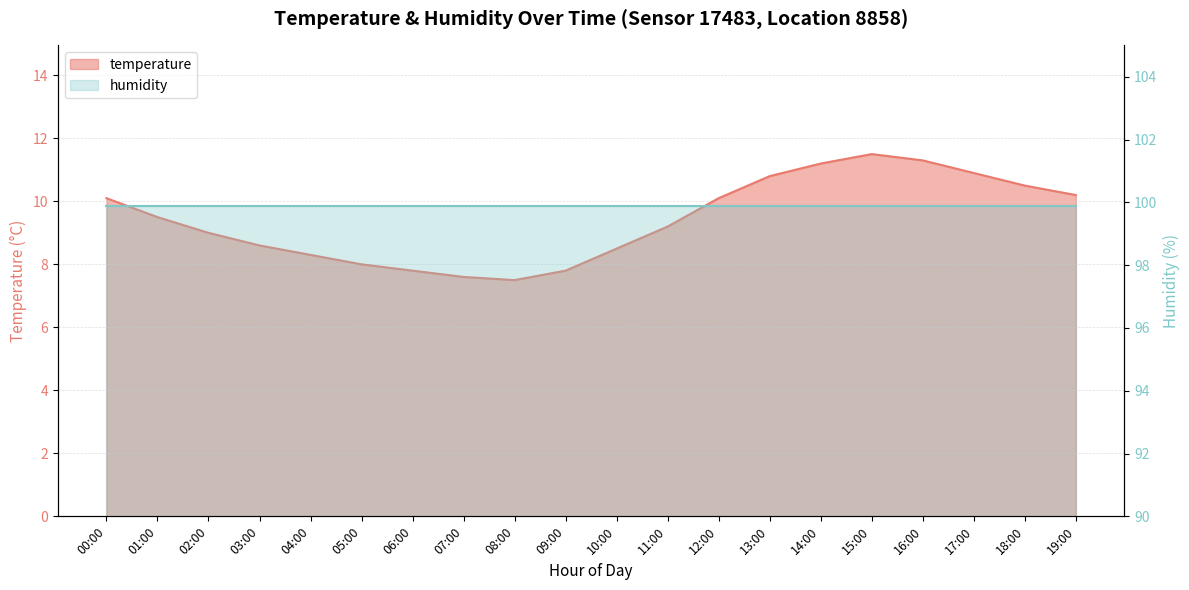

Which label corresponds to the smallest value in the chart?

08:00